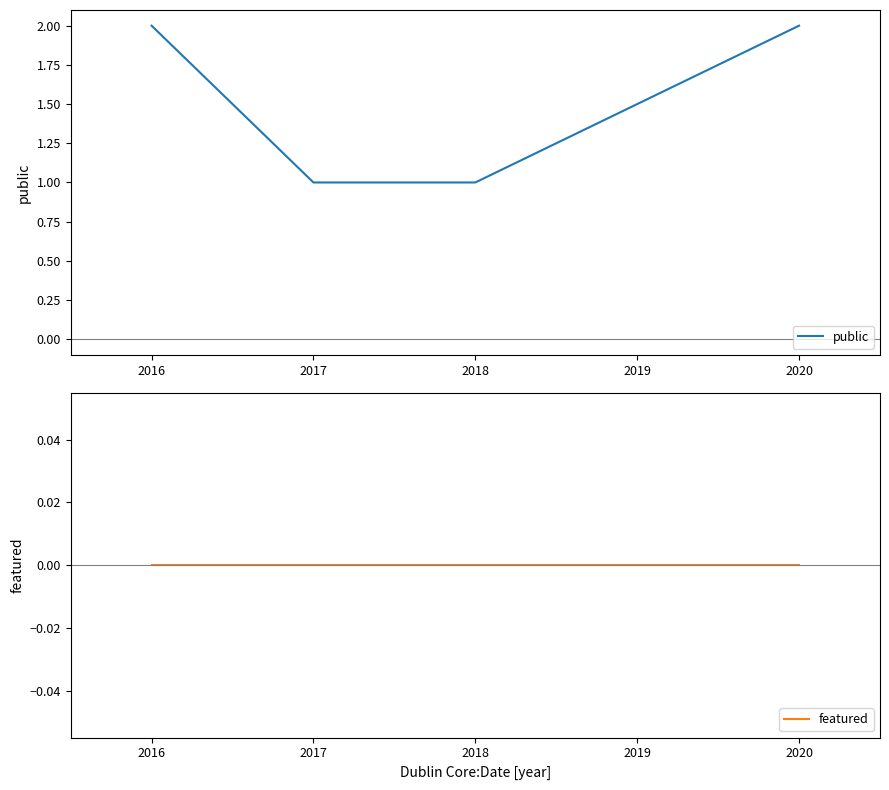

Reading left to right, list all the values displayed in this chart.

public: 2	1	1	2
featured: 0	0	0	0